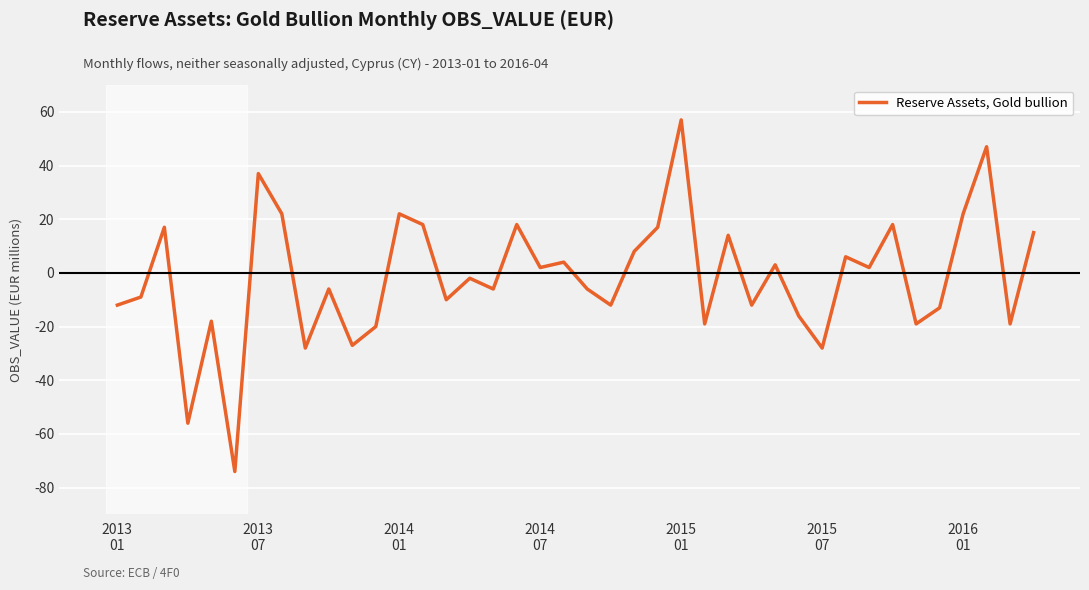

What is the minimum value shown in the chart?

-74